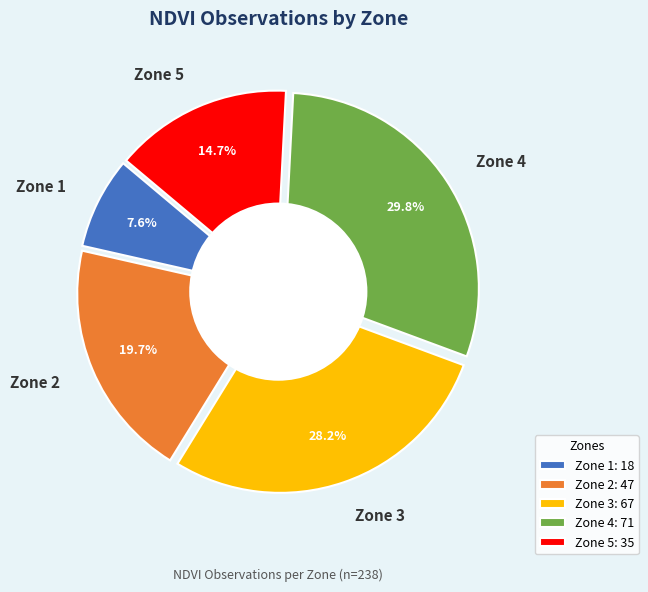

What is the smallest slice in the pie chart?

Zone 1